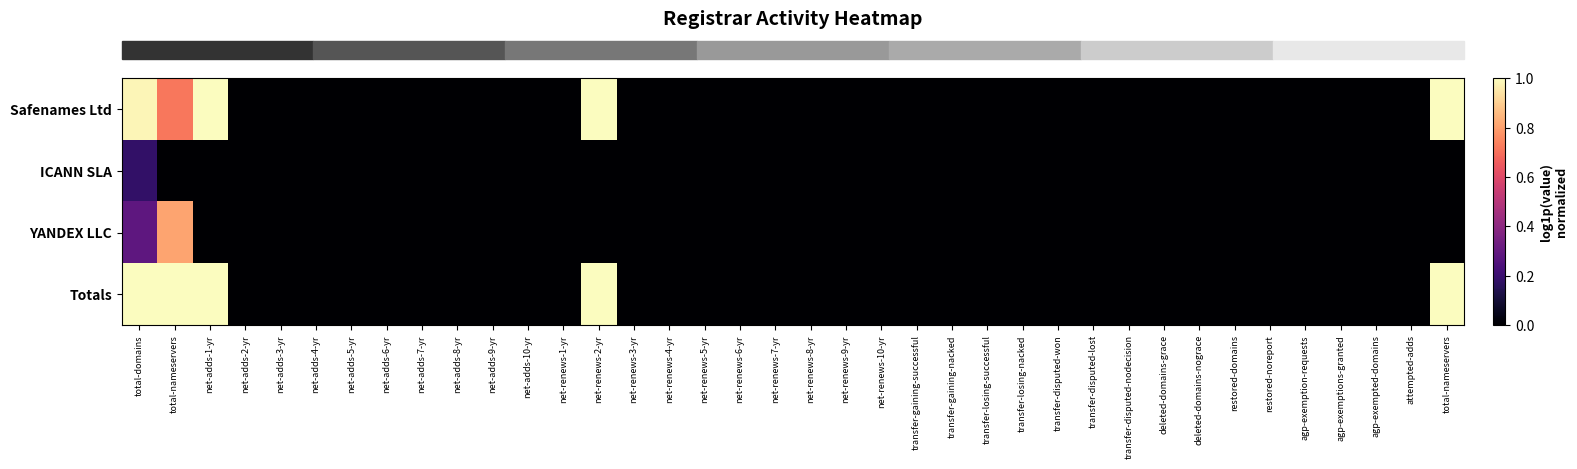

At how many categories does at least one series exceed 0?

5